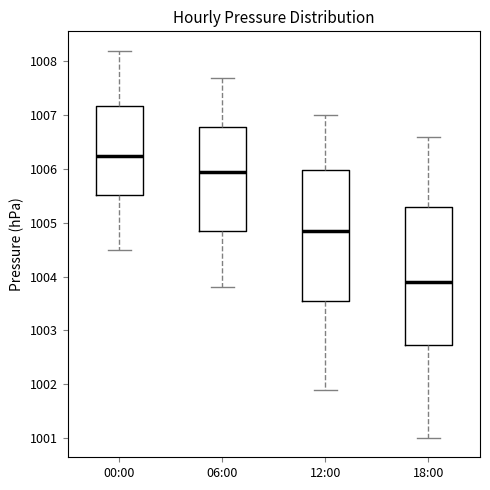

Which box is the tallest, from its lower edge to its upper edge?

18:00